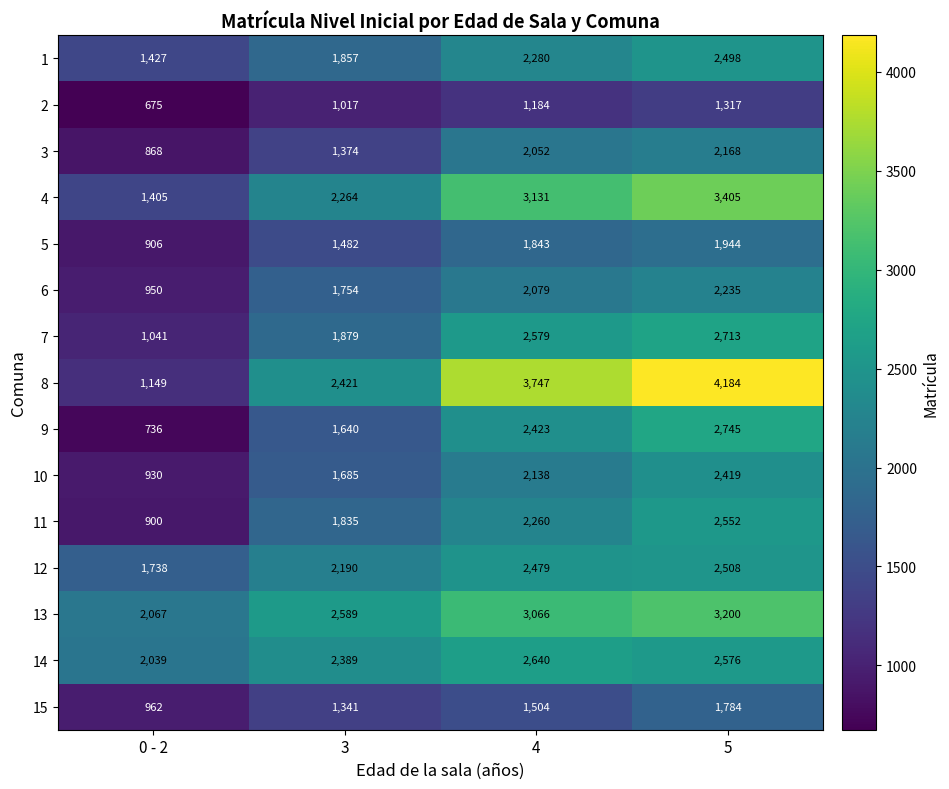

Count the 15 values in the range 1341 to 1784.

3